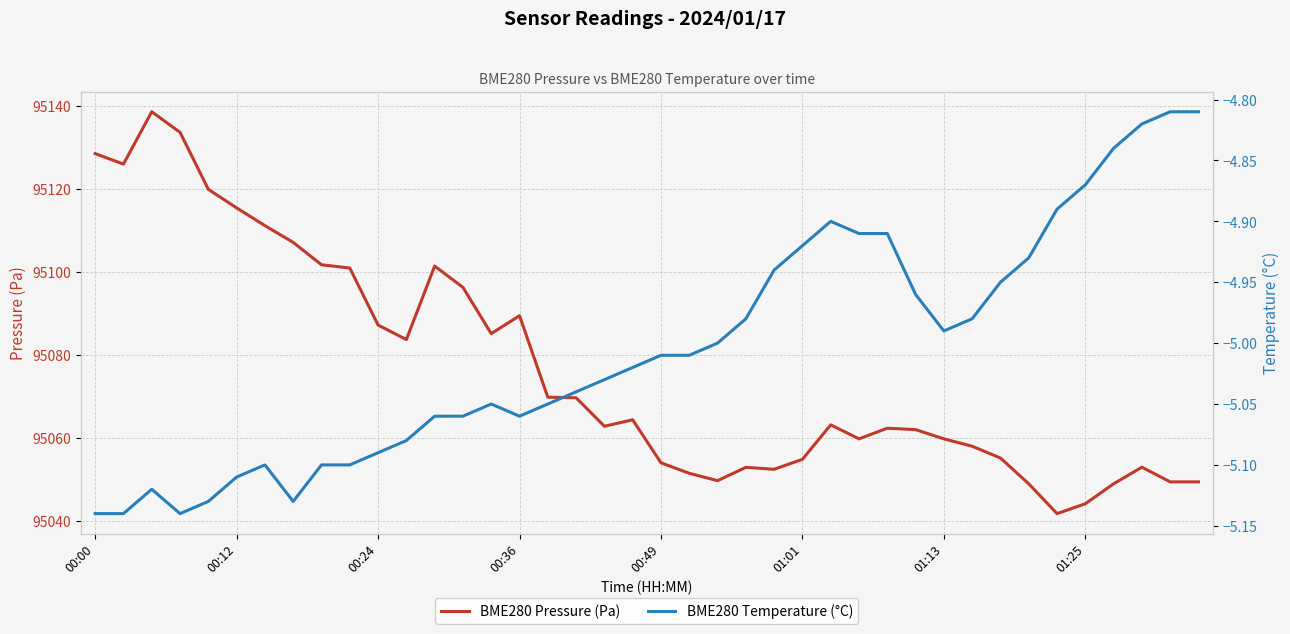

Rank the series by their average value, from lowest to highest.

BME280 Temperature (°C), BME280 Pressure (Pa)